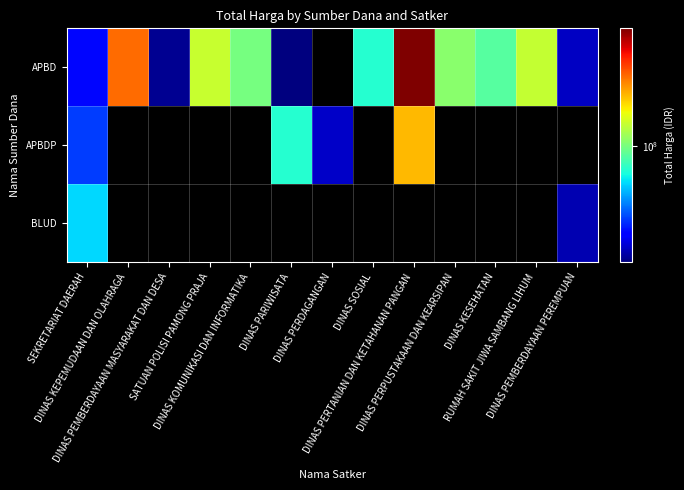

What is the maximum value shown in the chart?

939239930.0